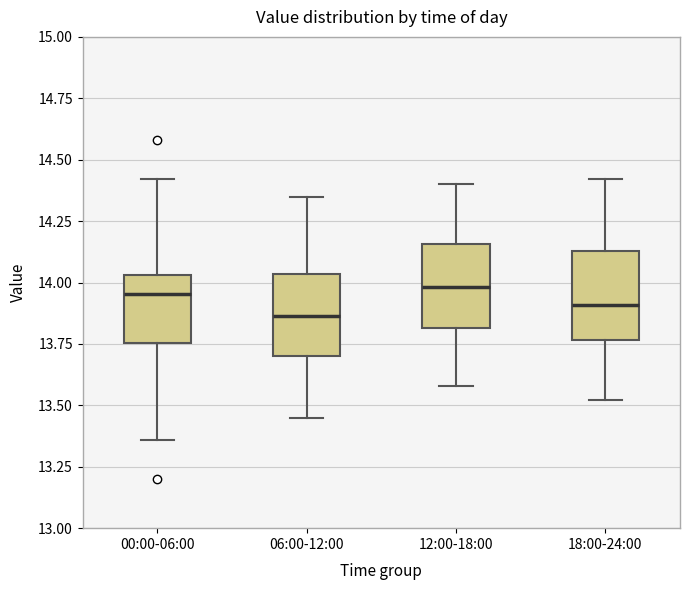

Where does the median line of the box for 18:00-24:00 sit on the y-axis? The values are not printed on the chart, so give them approximately, as read against the axis.

13.90